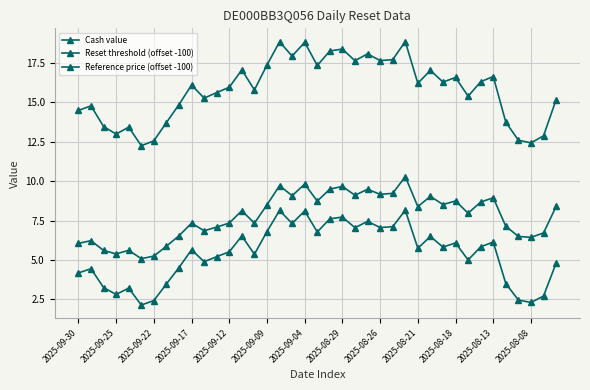

How many interior local valleys does the Cash value series have?

12